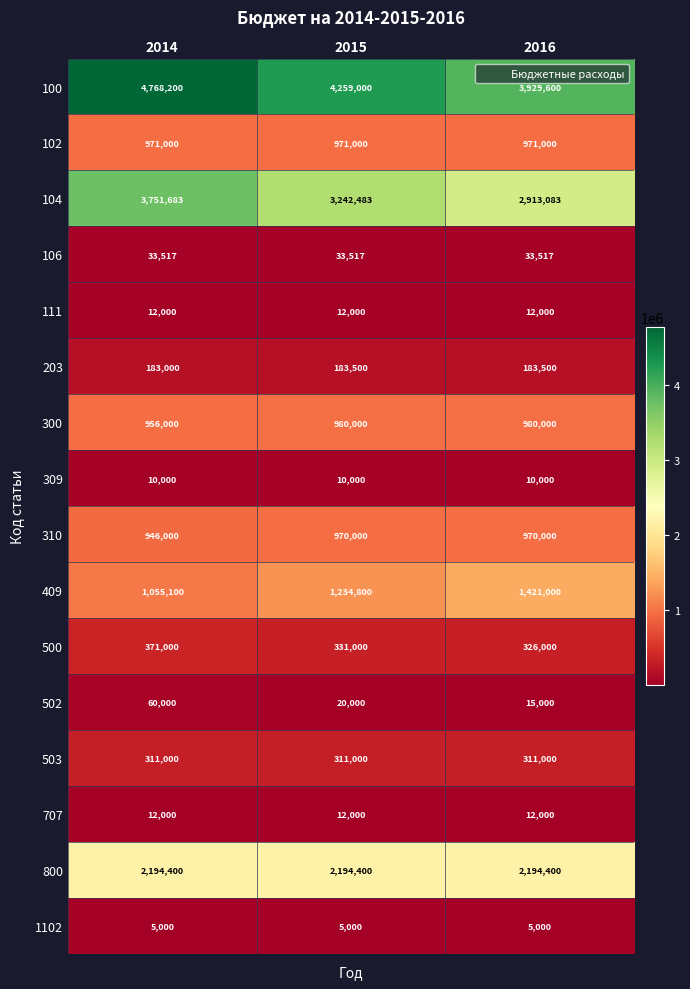

True or false: 503 has a value of 430254 at 2014.

False